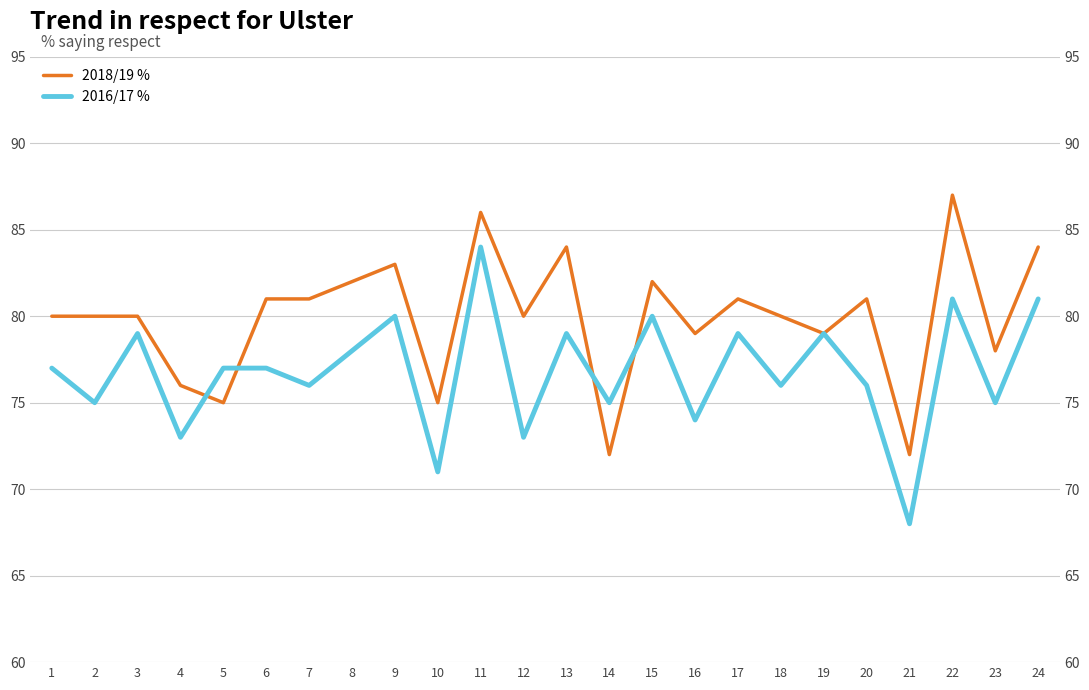

How many times do 2018/19 % and 2016/17 % cross each other?

4